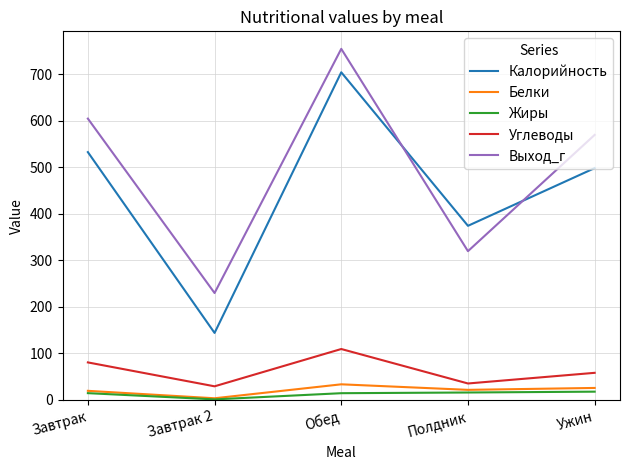

Is it true that Выход_г equals 159.6 at Завтрак?

False